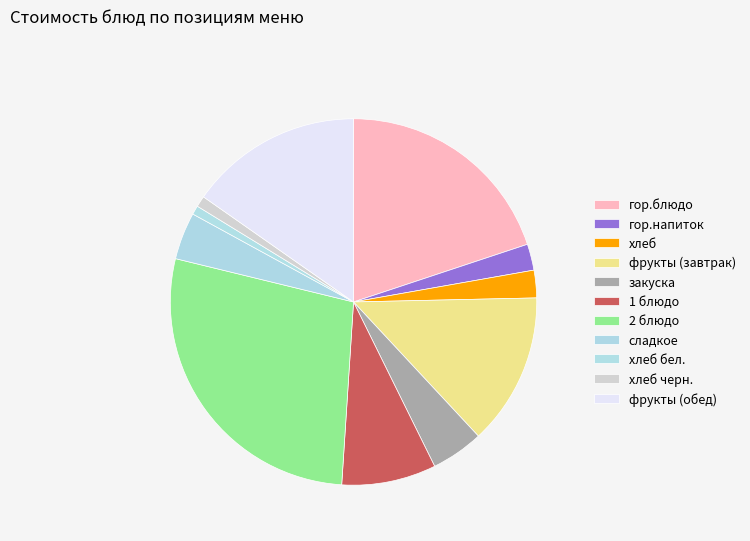

Count the number of slices in the pie.

11